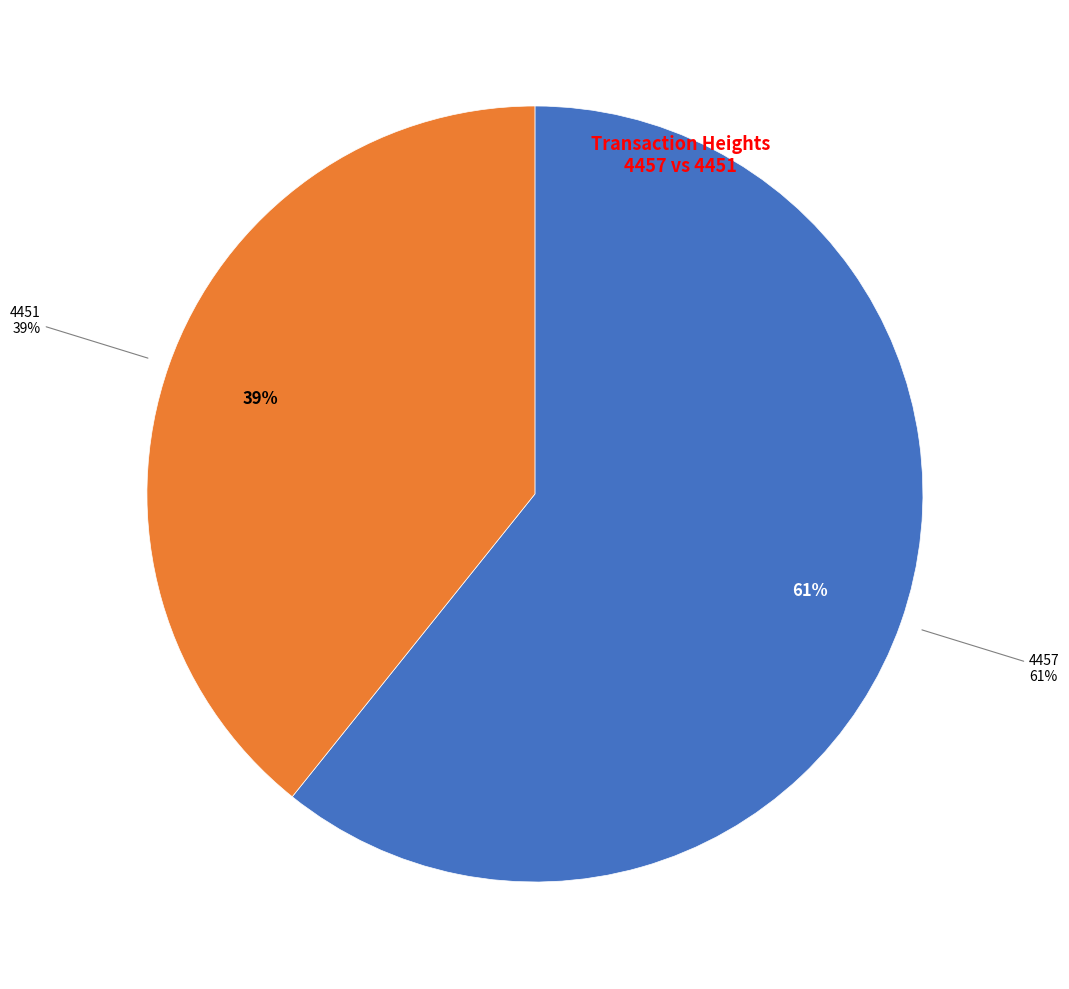

Rank the categories by value from highest to lowest.

4457, 4451